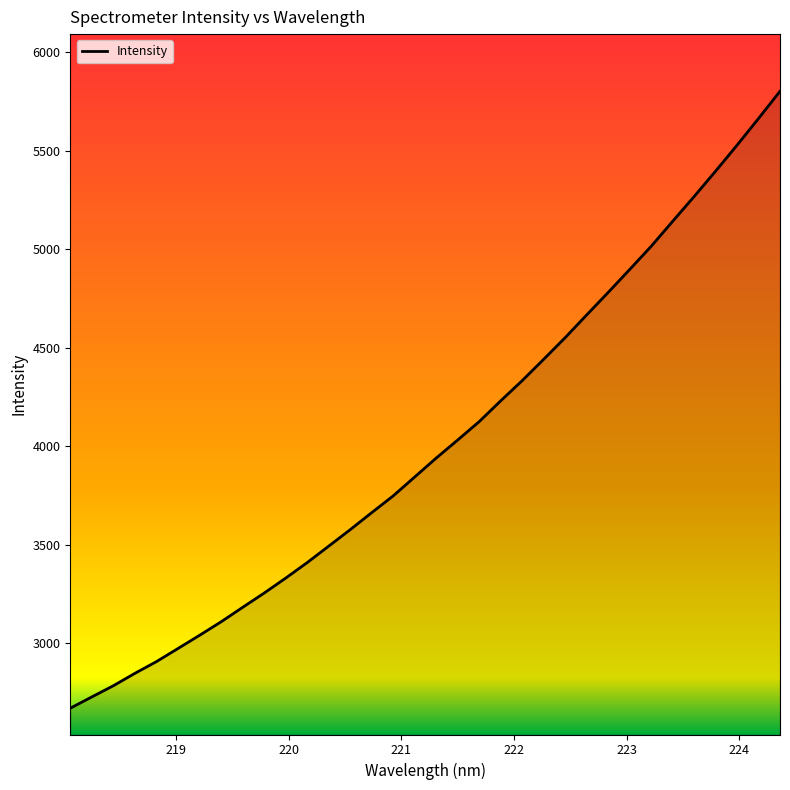

What is the smallest value displayed?

2671.3